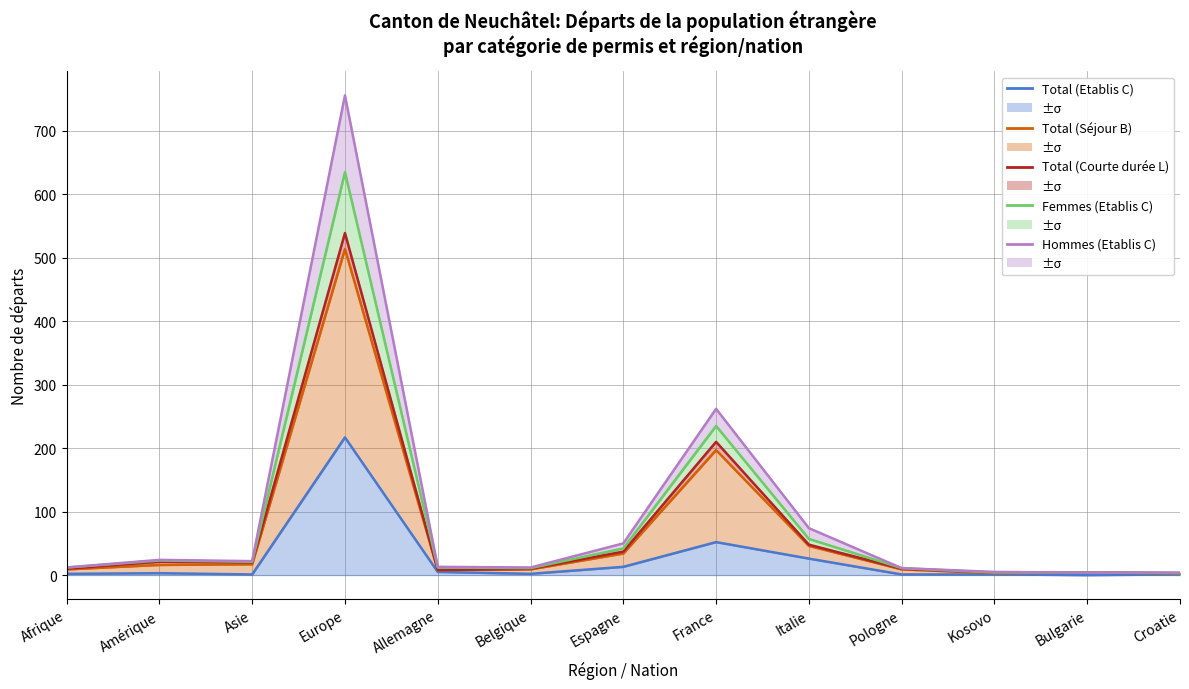

At how many categories does at least one series exceed 380?

1